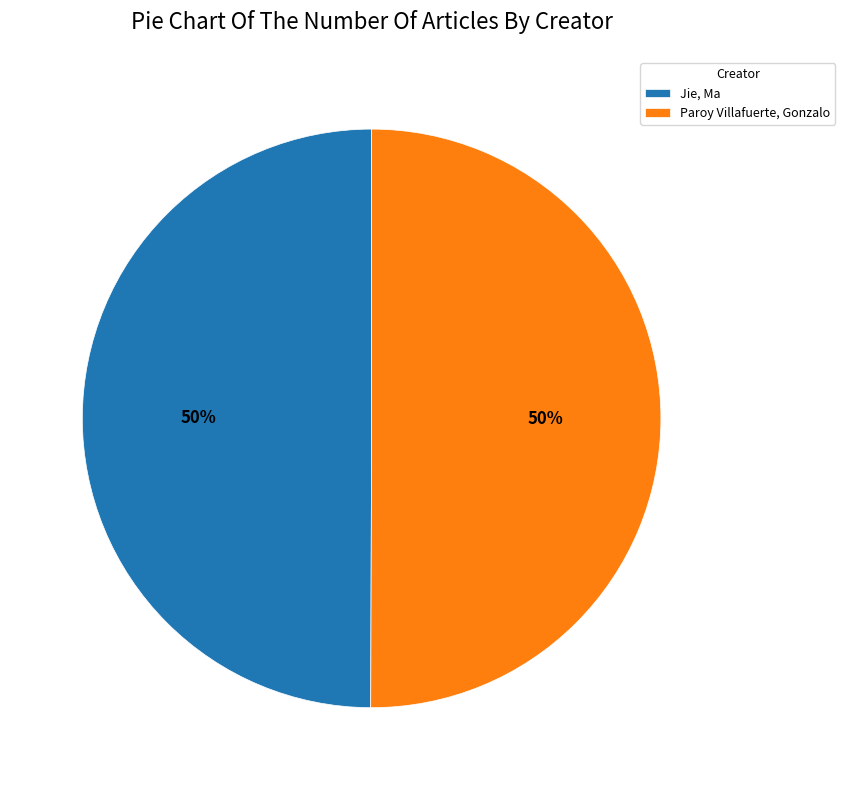

To the nearest percent, what portion does Jie, Ma represent?

50%